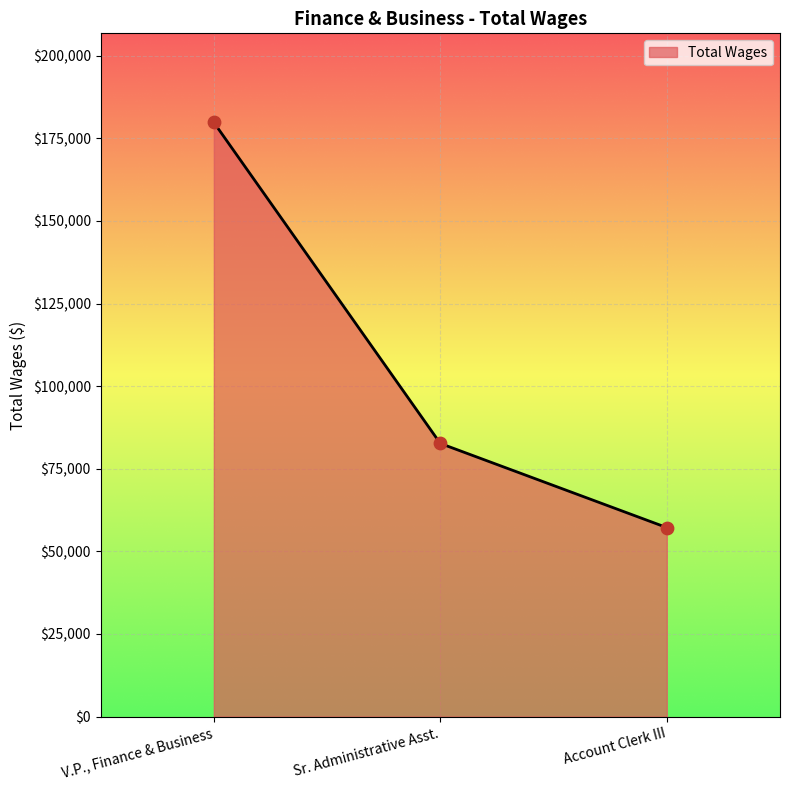

What is the change in value from Sr. Administrative Asst. to Account Clerk III?

-25465